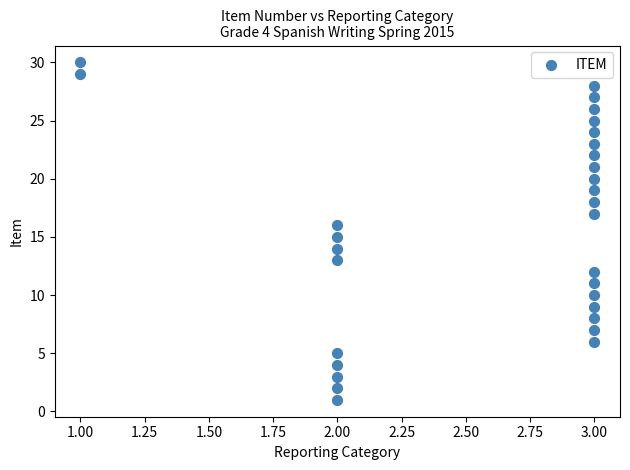

What is the range of Y values (max minus min)?

29